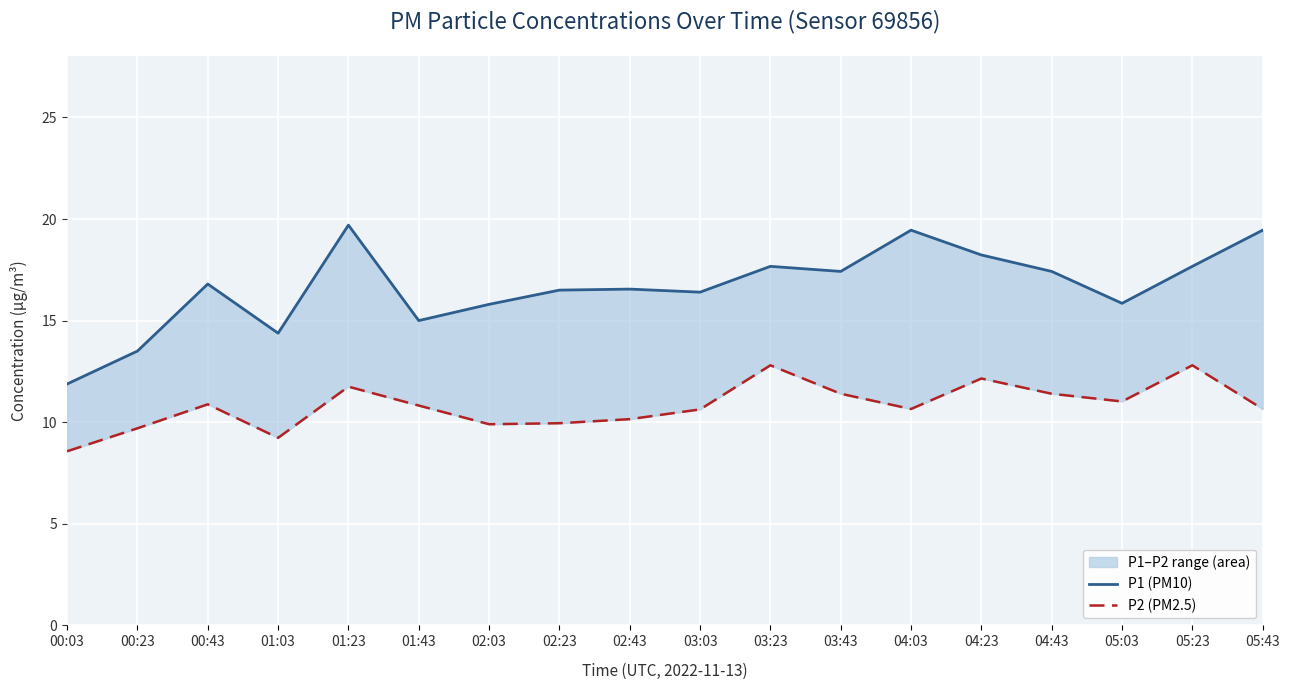

At how many categories does at least one series exceed 12?

17